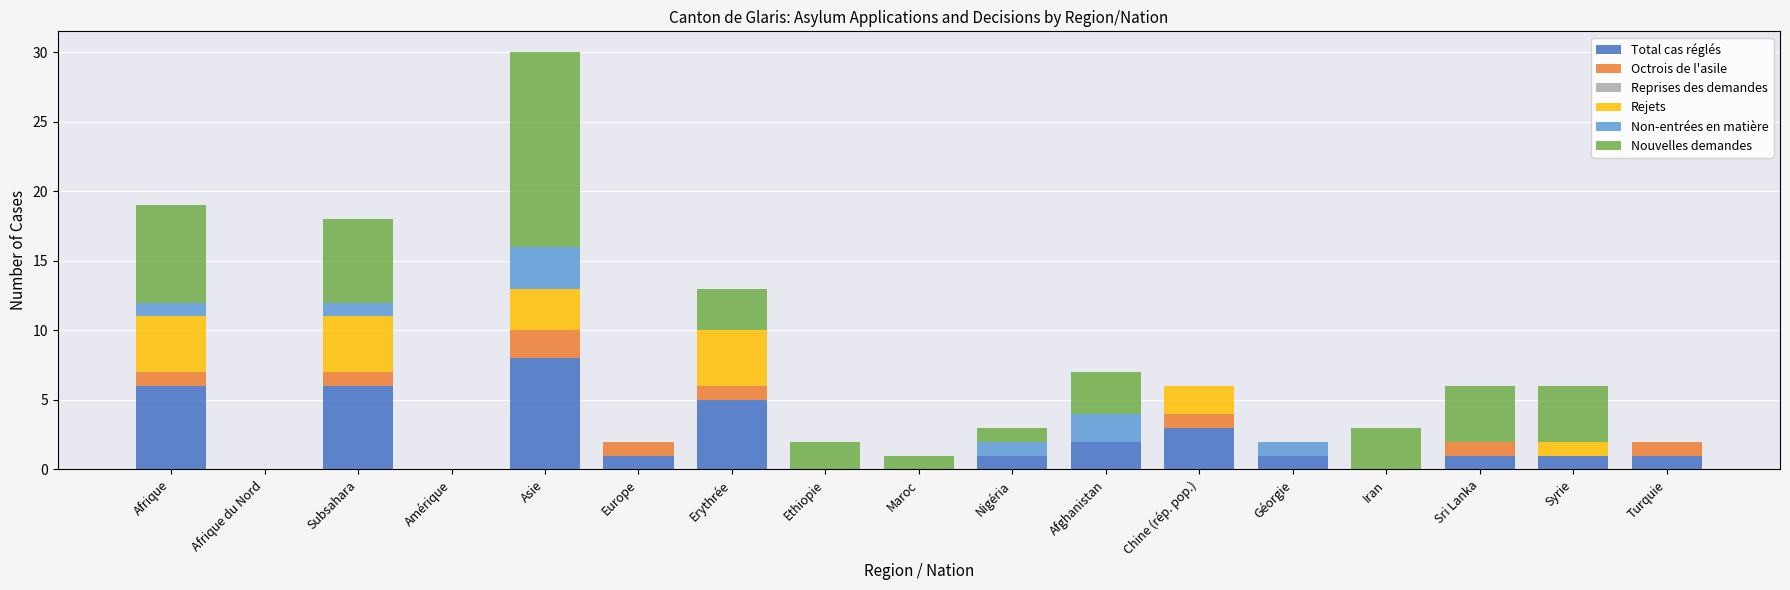

What is the total value across all series at Erythrée?

13